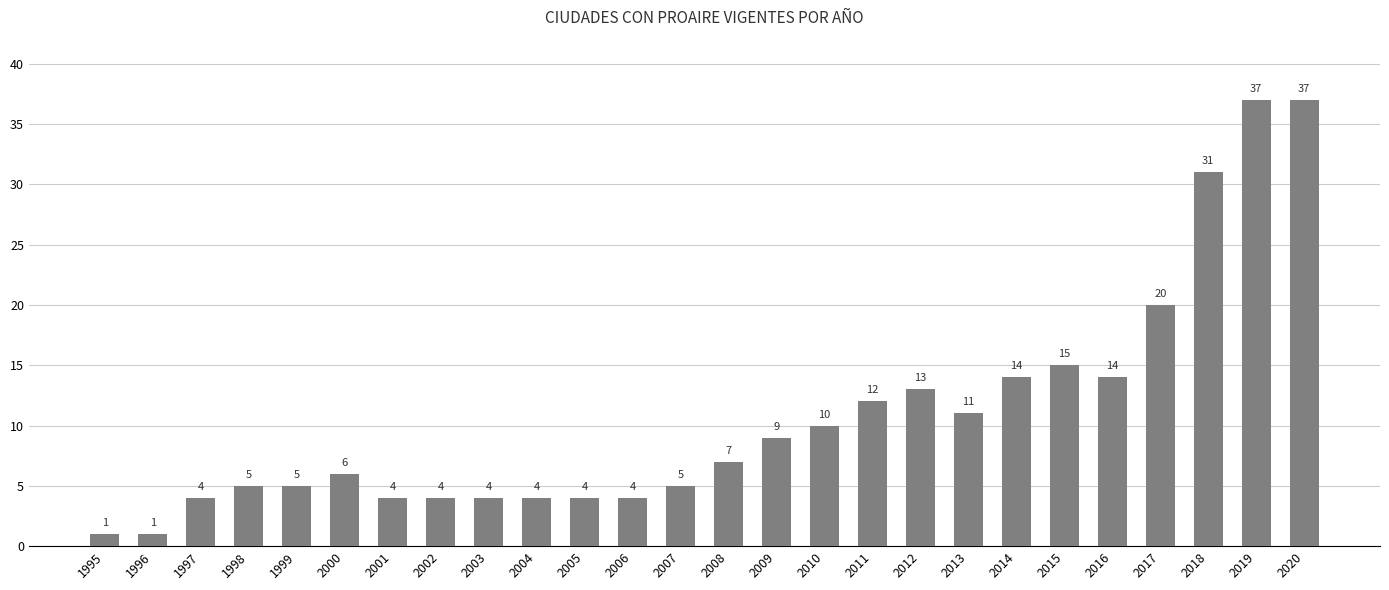

What is the difference between the maximum and minimum values?

36